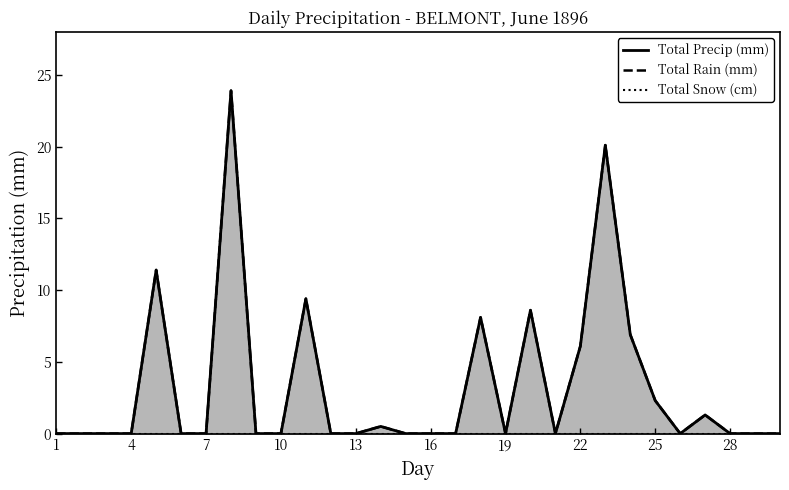

How many interior local peaks does the Total Precip (mm) series have?

8